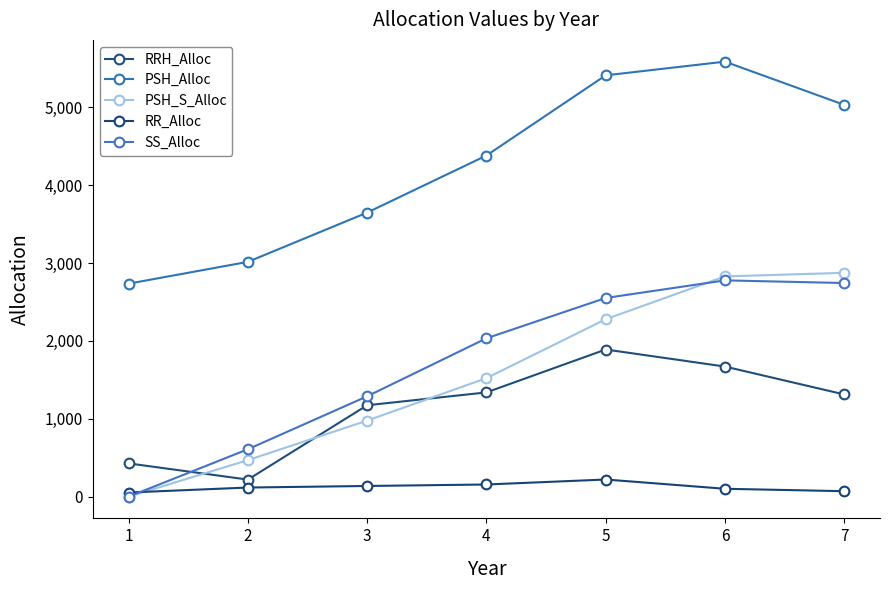

In SS_Alloc, how many points are higher than both neighbors (excluding endpoints)?

1